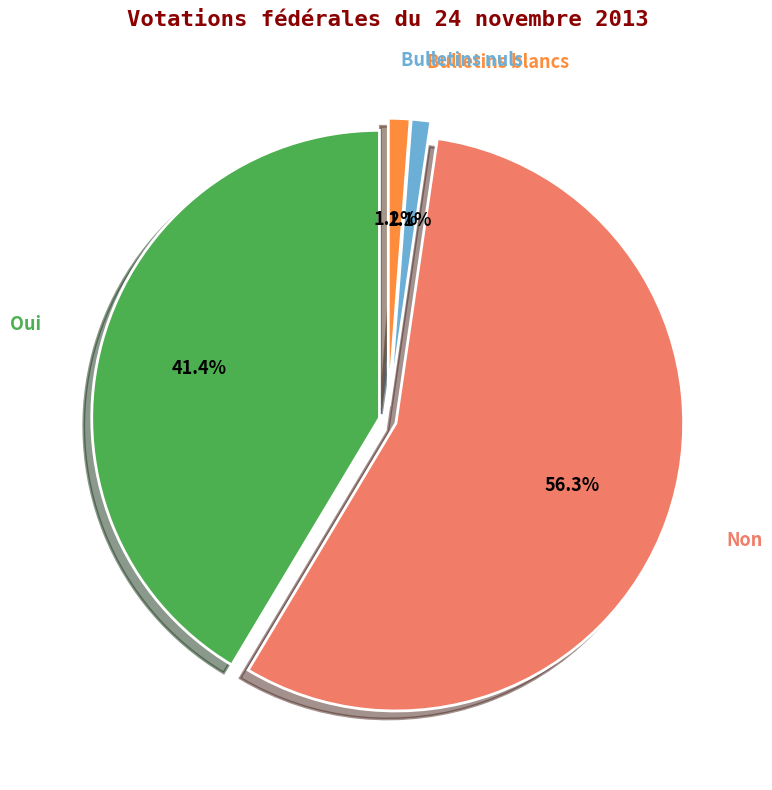

Rank the categories by value from lowest to highest.

Bulletins blancs, Bulletins nuls, Oui, Non